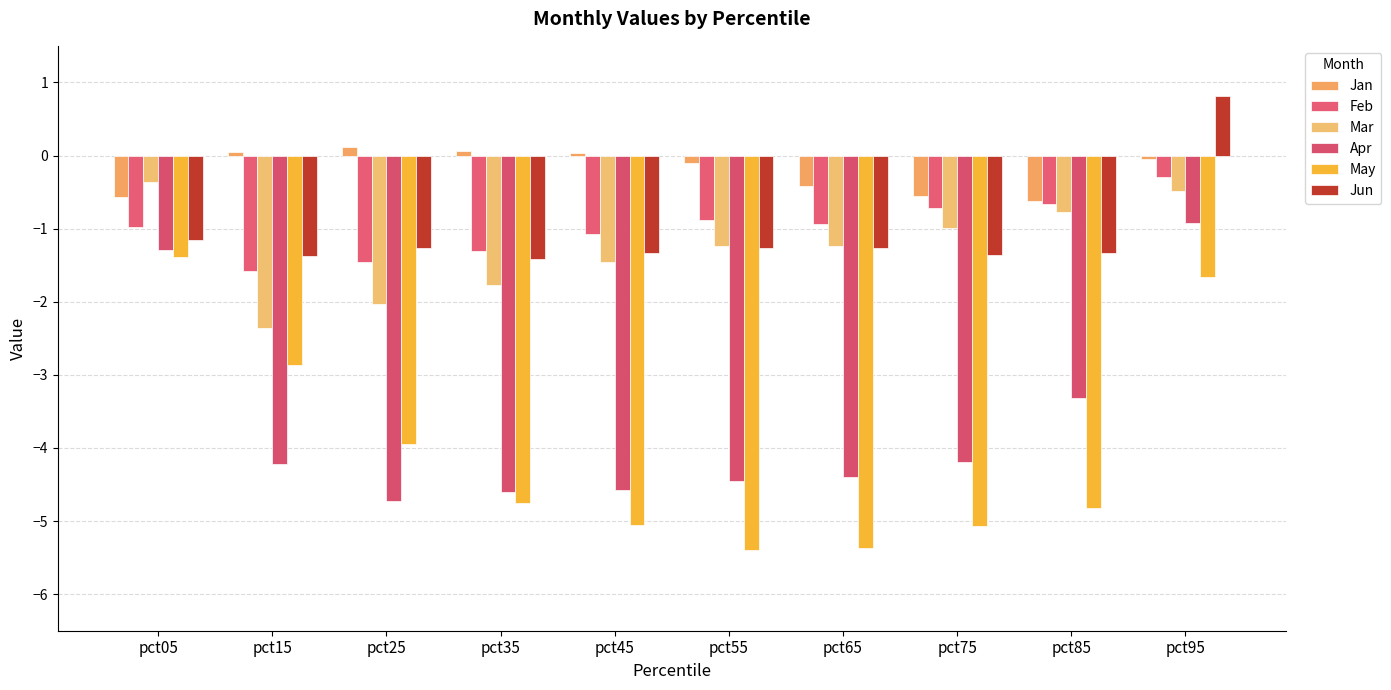

How many data points in Jan are above 0?

4